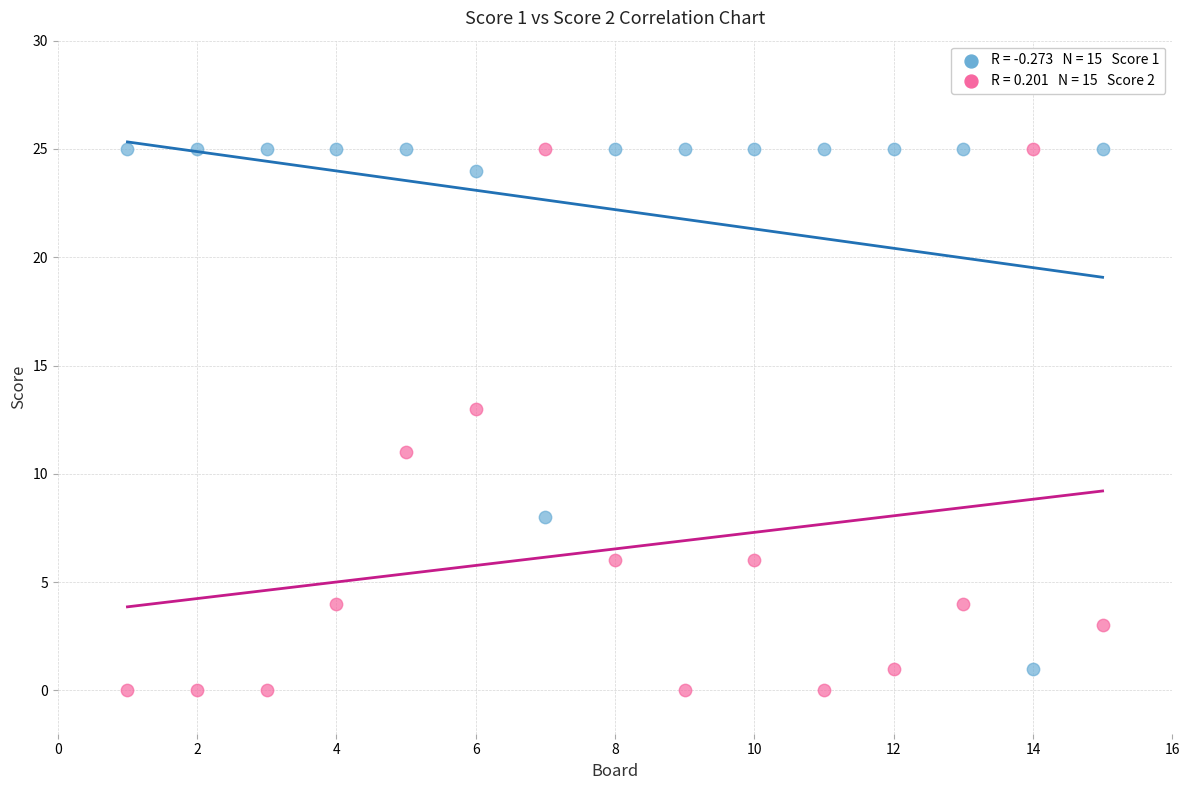

Across all data points, what is the range of Y values (max minus min)?

25